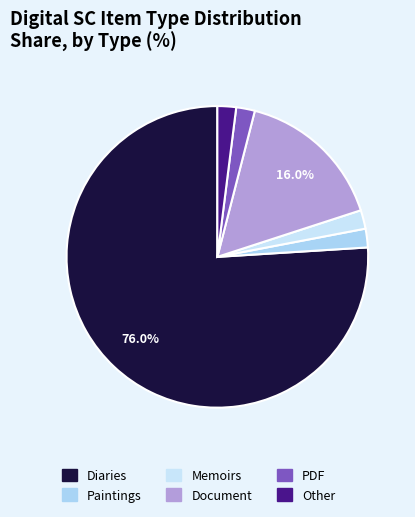

Does Diaries account for over 50% of the chart?

Yes